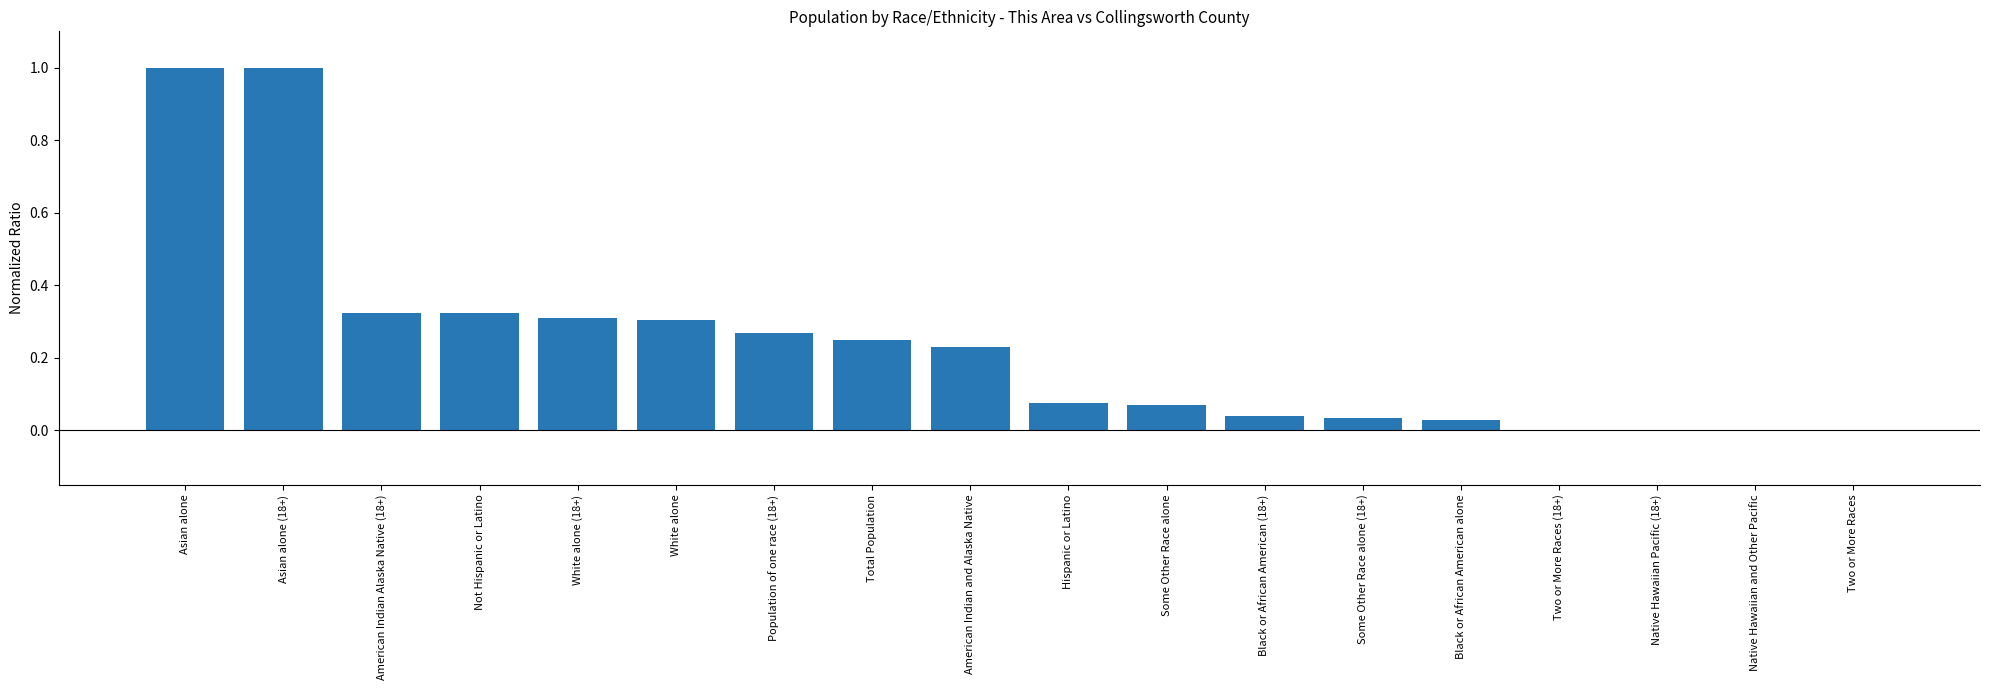

Count the number of categories in the chart.

18